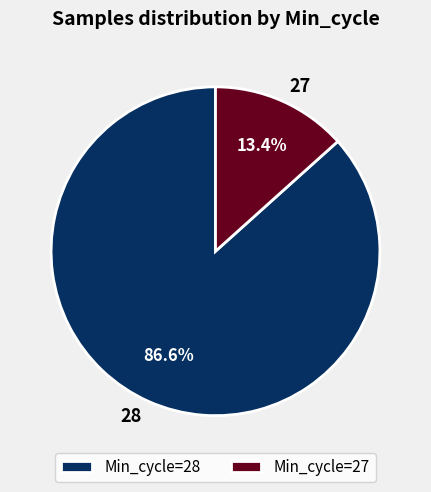

How many segments does this pie chart have?

2